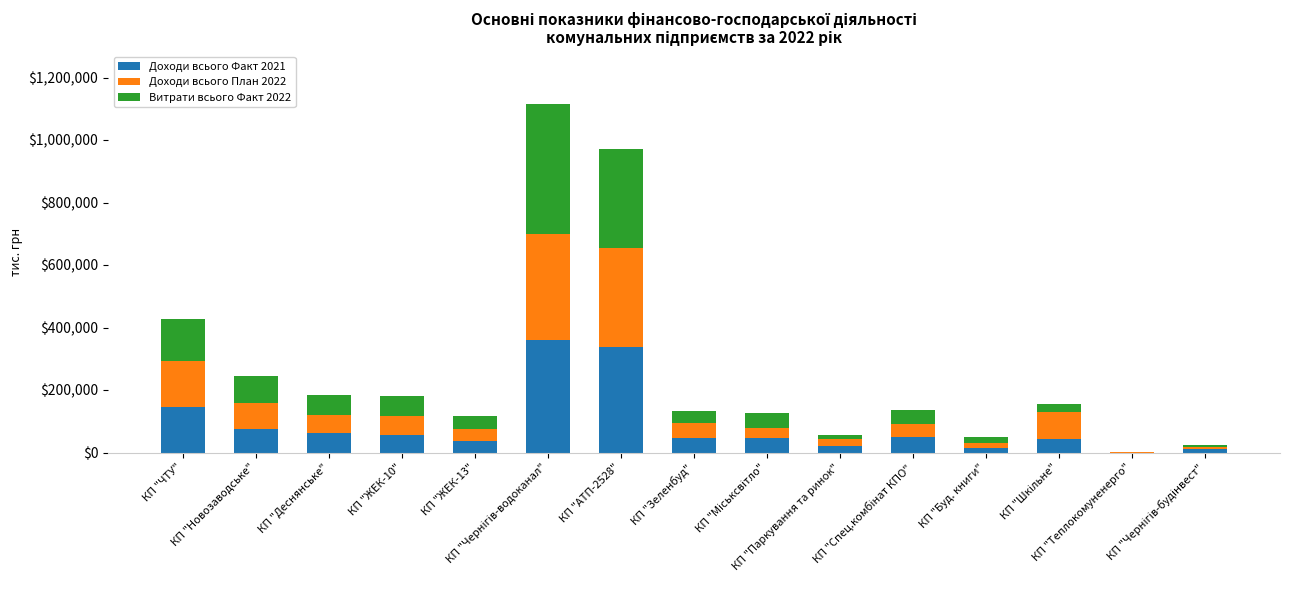

Read the Доходи всього План 2022 value at КП "ЖЕК-10".

60632.0